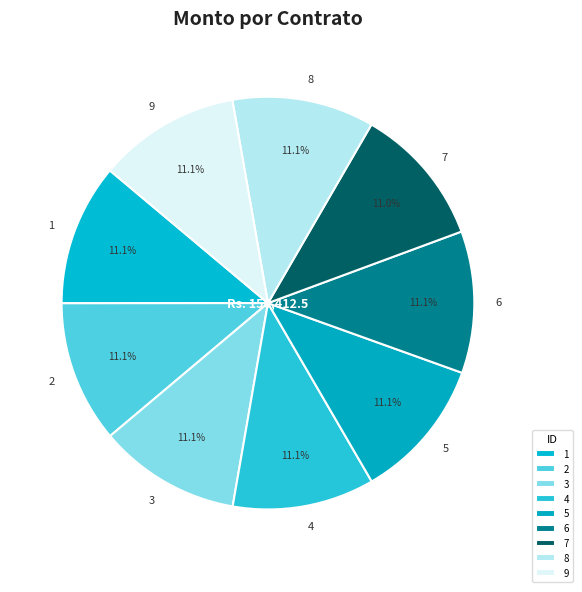

To the nearest percent, what percentage of the pie is 9?

11%